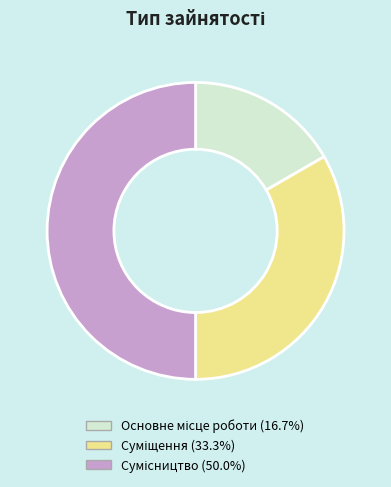

Combined, do Сумісництво and Основне місце роботи account for over 50%?

Yes